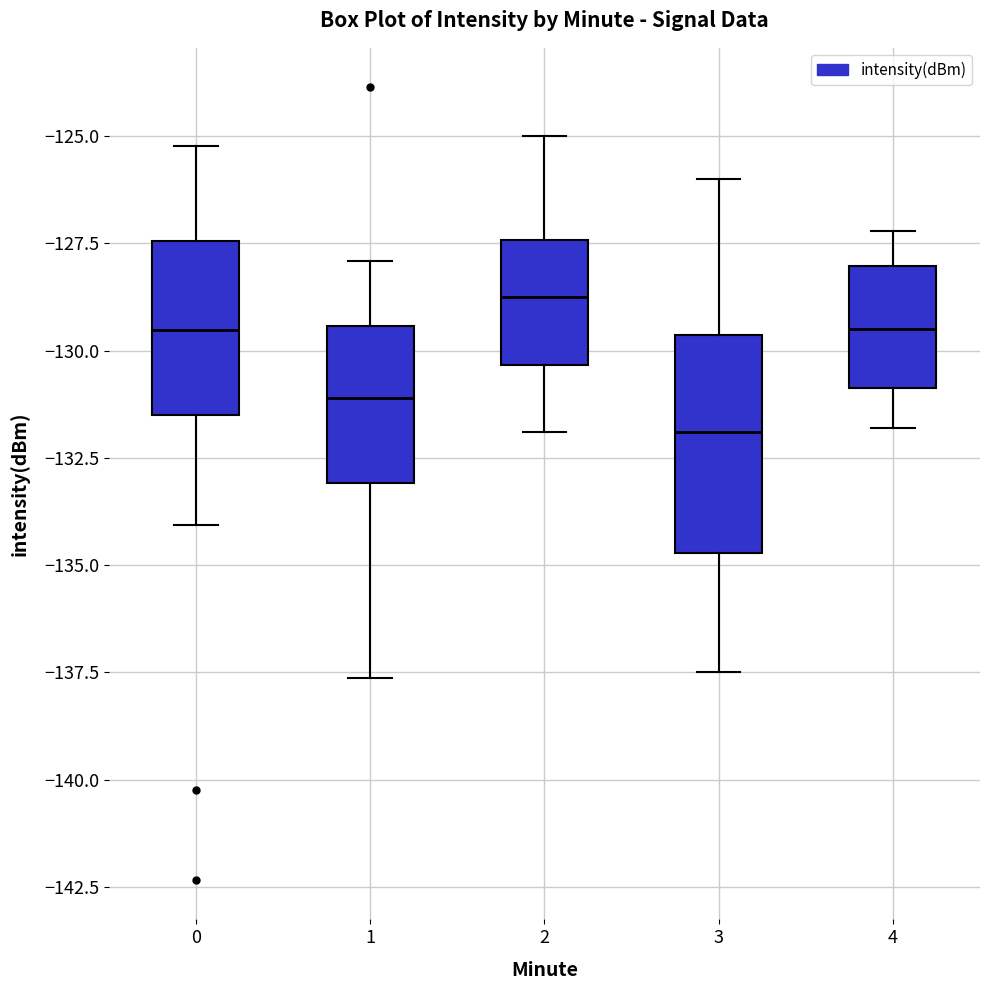

Which box has the highest median line?

2